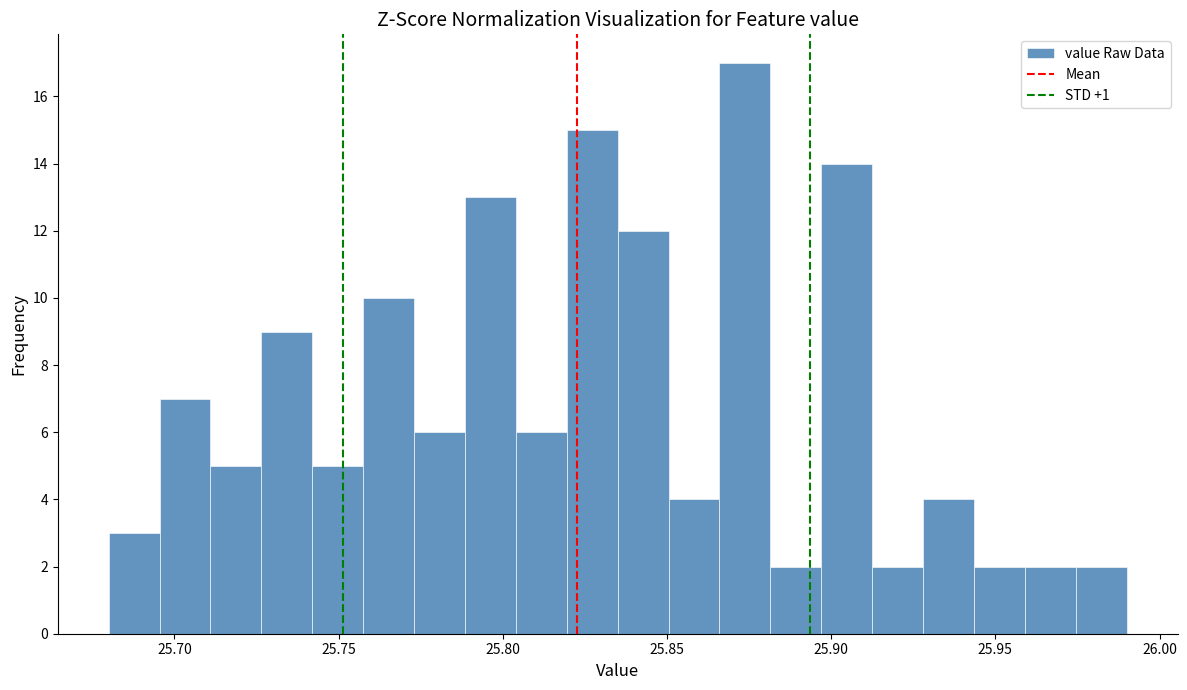

Read against the x-axis, roughly where is the centre of the tallest bar?

25.875